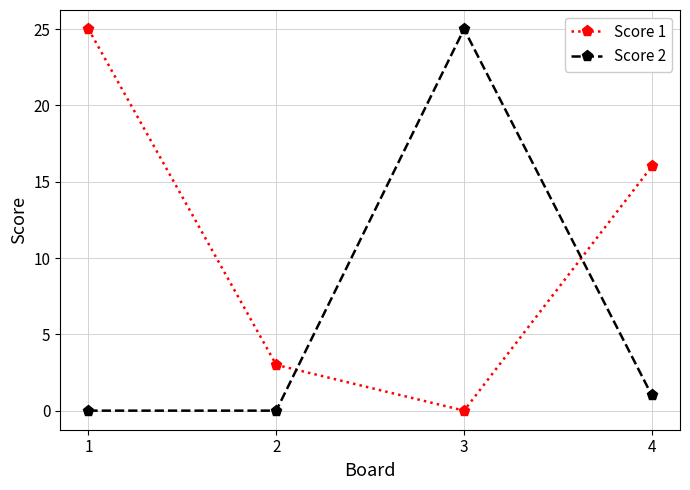

At how many categories does at least one series exceed 8?

3